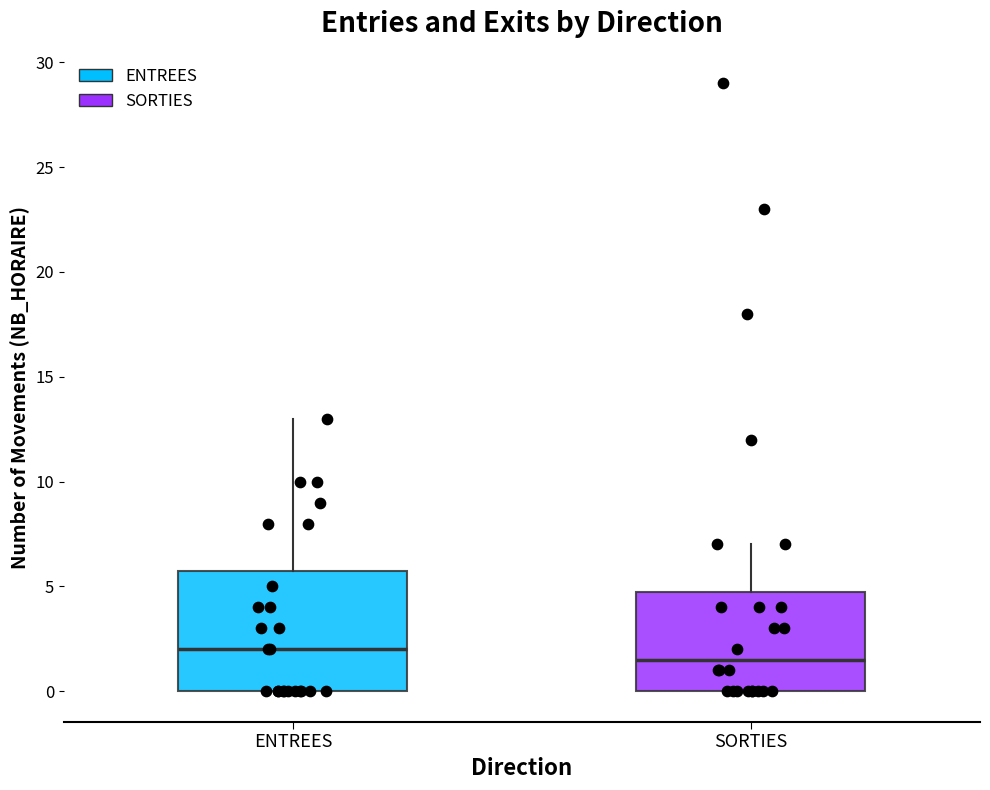

Which box's median line is the highest?

ENTREES